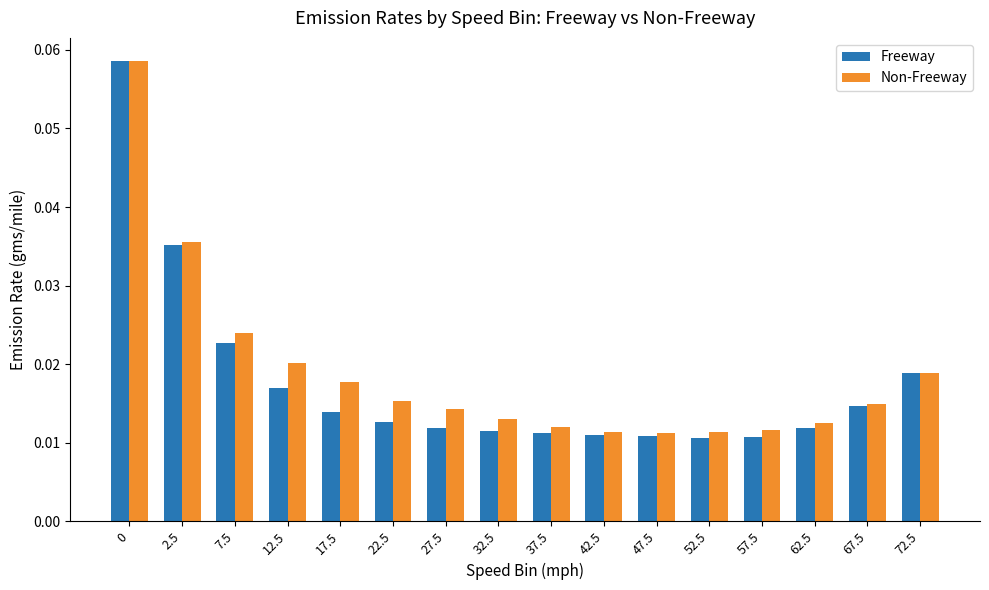

Which series has the widest spread of values?

Freeway